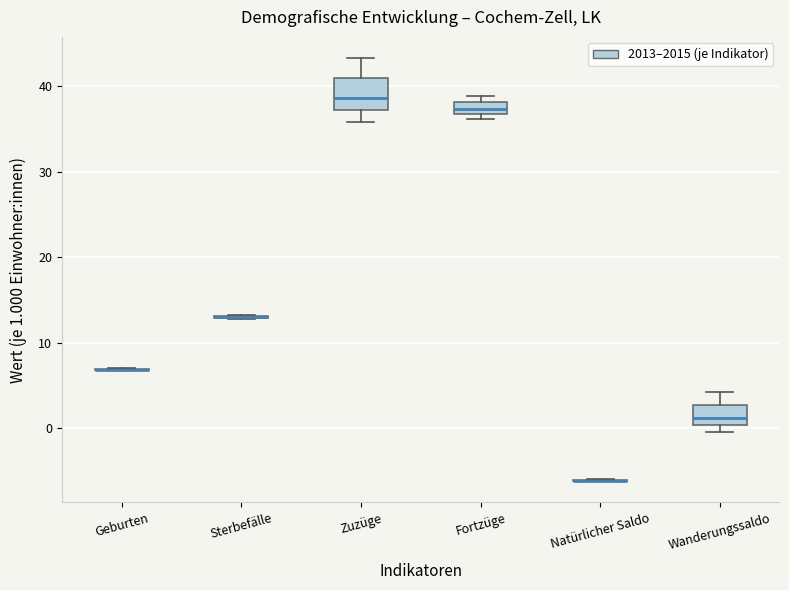

Which box is the tallest, from its lower edge to its upper edge?

Zuzüge